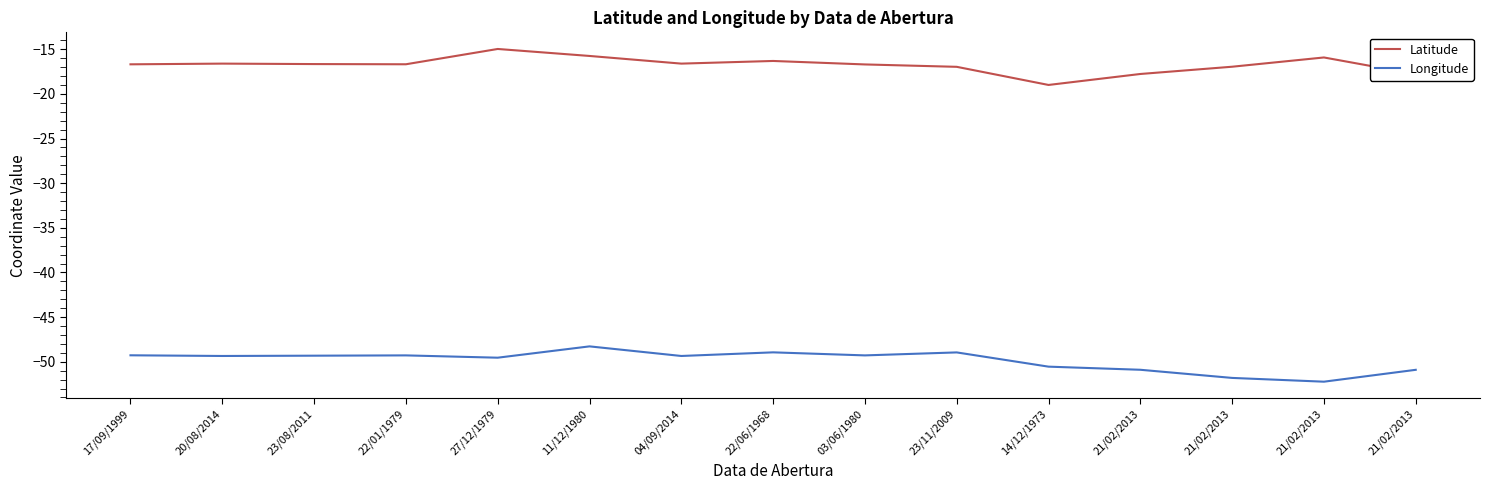

Where is Latitude nearest to the value -16?

21/02/2013